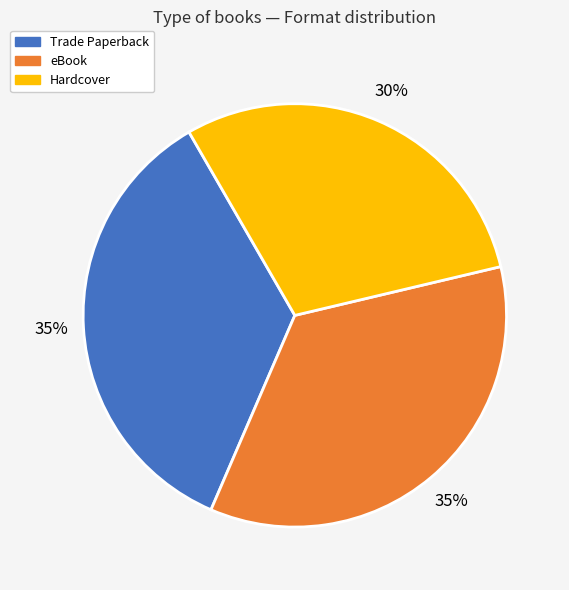

Is there a majority slice in this chart?

No